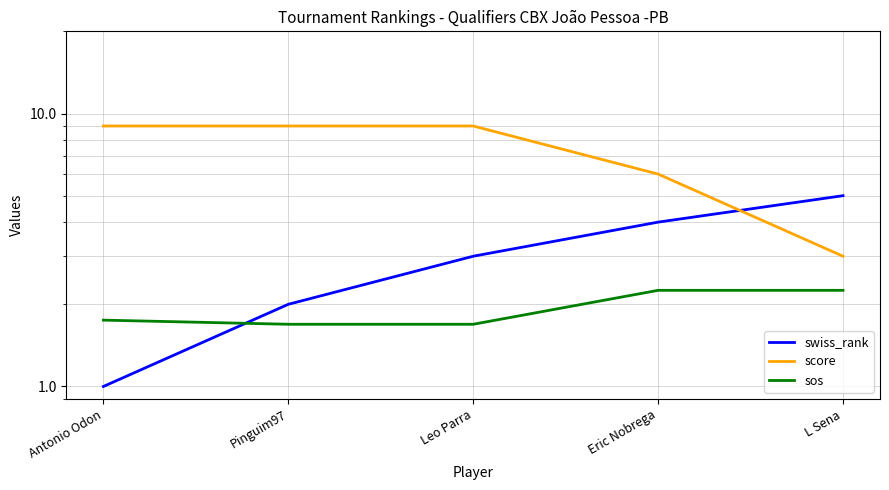

What is the smallest value displayed?

1.0